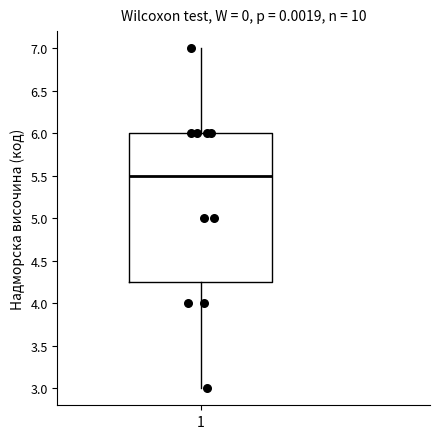

Read this box plot against the y-axis: the position of the median line, the range covered by the box, and the ends of both whiskers. The values are not printed on the chart, so give them approximately, as read against the axis.

median 5.50, box 4.25 to 6.00, whiskers 3.00 to 7.00